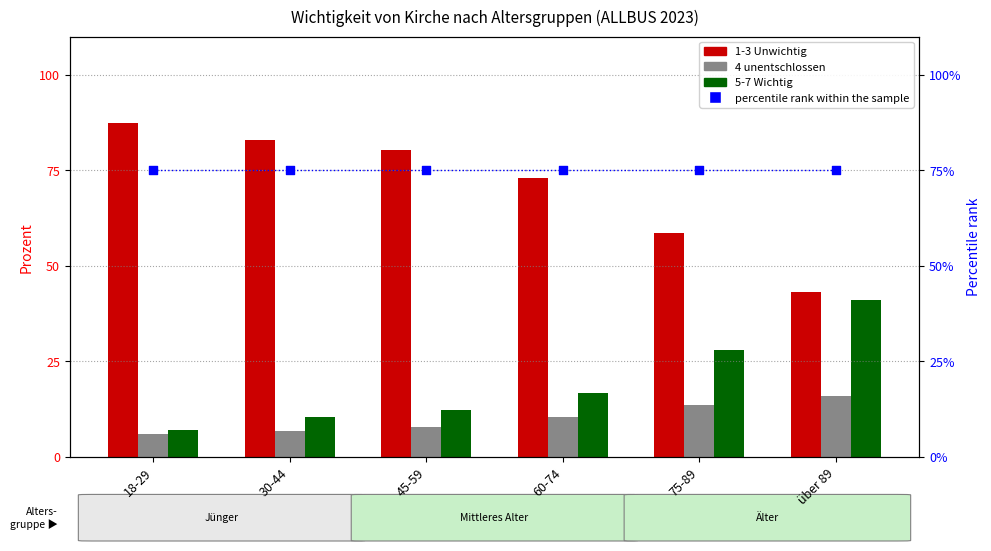

What are all the series names shown in the legend?

1-3 Unwichtig, 4 unentschlossen, 5-7 Wichtig, percentile rank within the sample